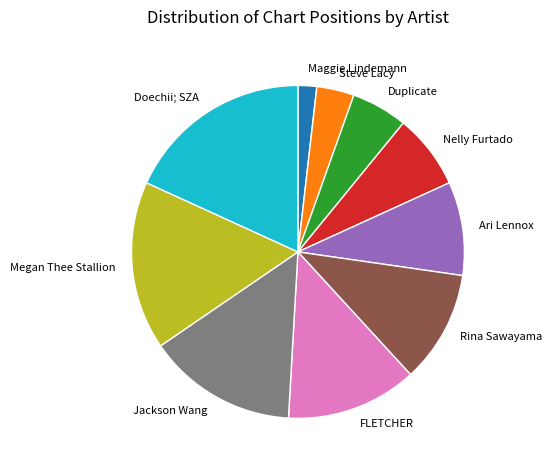

Is there a majority slice in this chart?

No